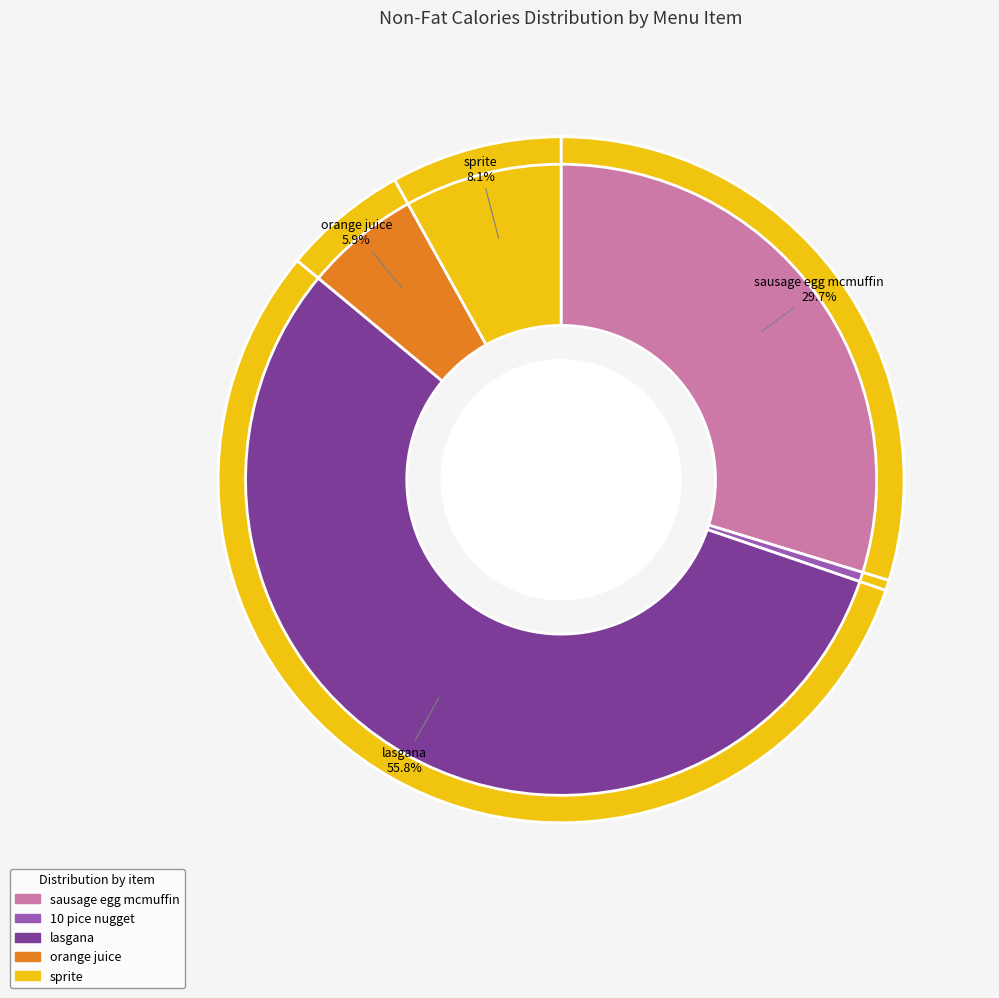

Which has a higher value, orange juice or 10 pice nugget?

orange juice